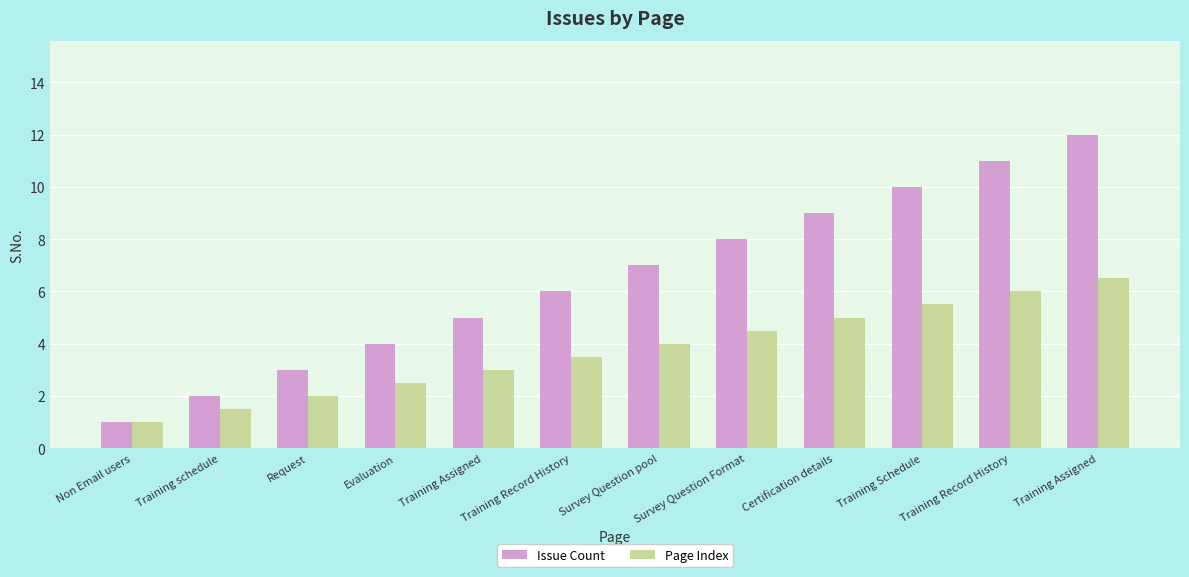

At how many categories does at least one series exceed 1?

11